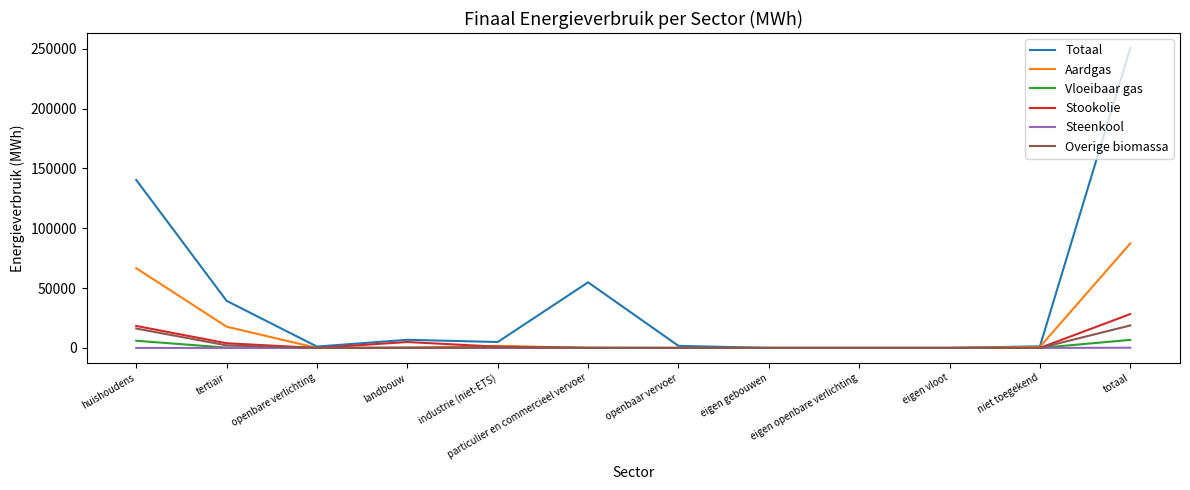

Count the number of data series in this chart.

6